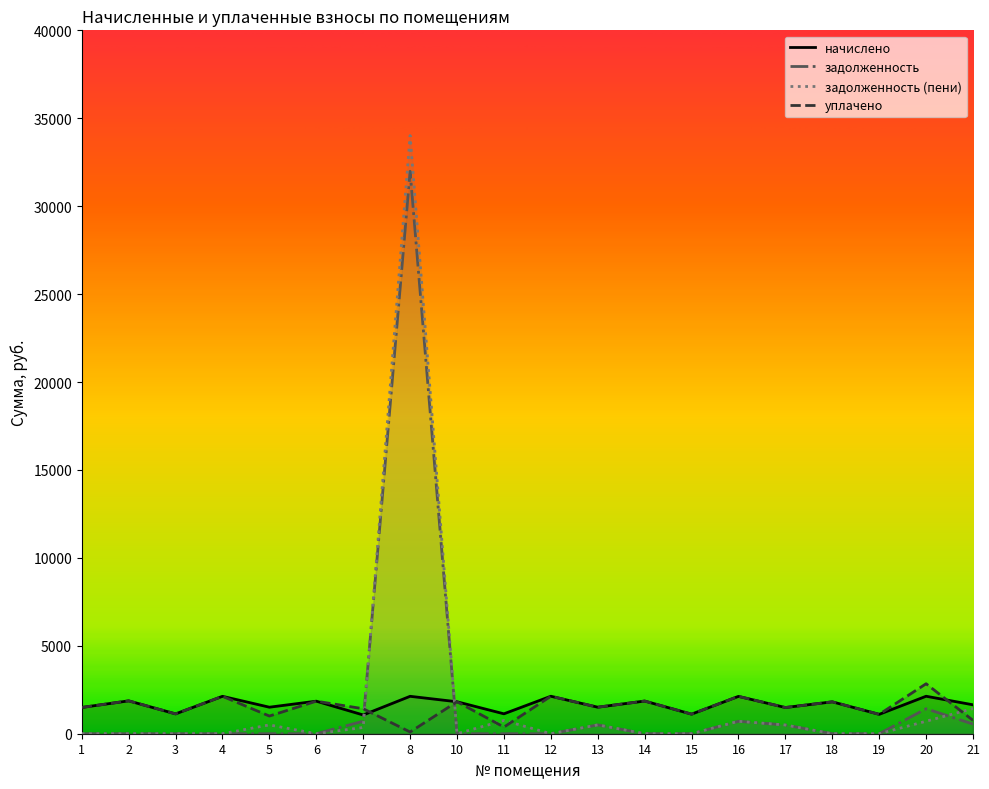

Is it true that уплачено equals 1113.5 at 15?

True